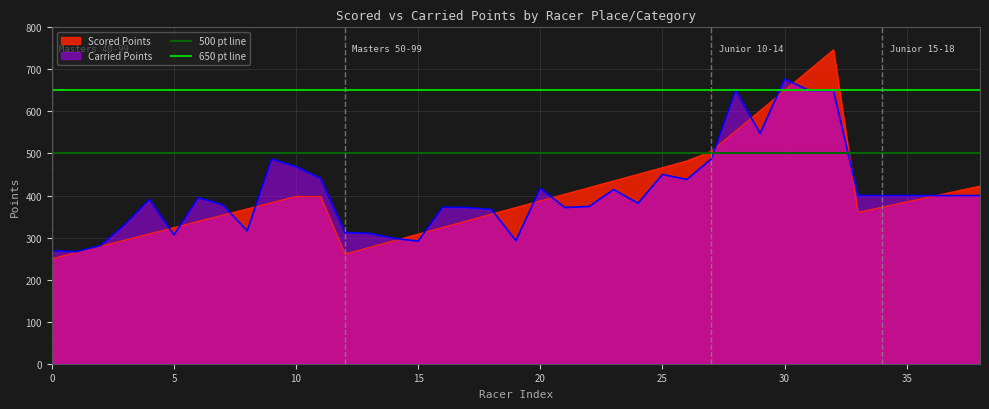

Is it true that 650 pt line equals 650 at 5?

True